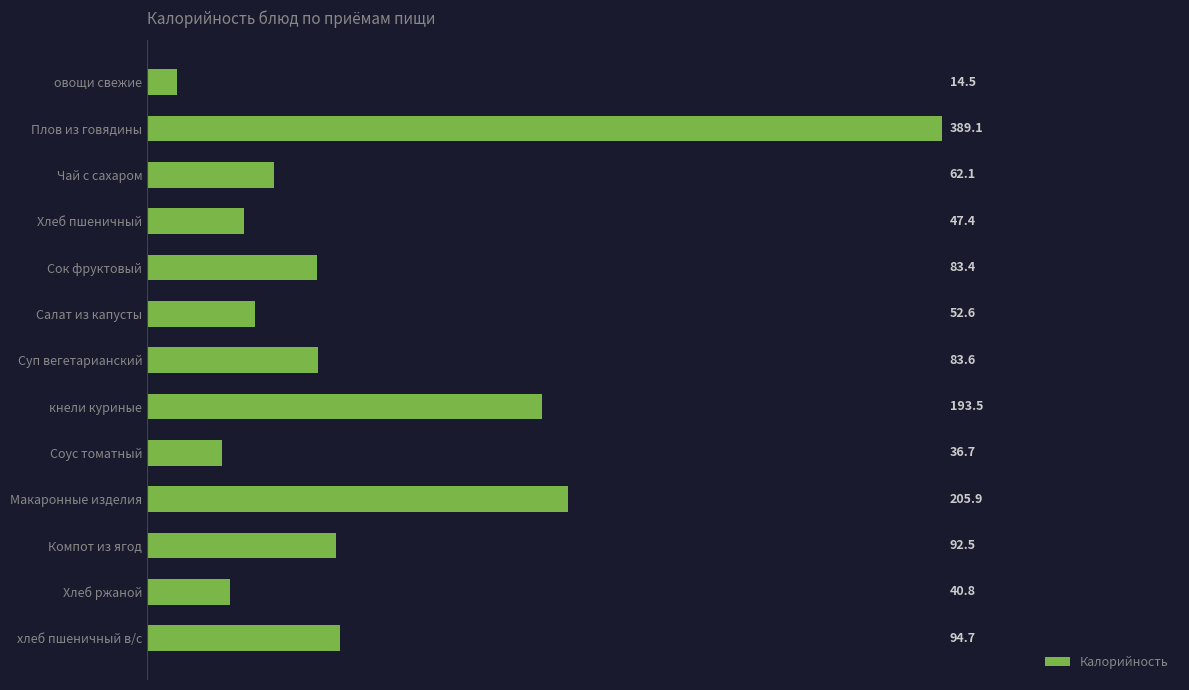

List the labels in order of value, largest first.

Плов из говядины, Макаронные изделия, кнели куриные, хлеб пшеничный в/с, Компот из ягод, Суп вегетарианский, Сок фруктовый, Чай с сахаром, Салат из капусты, Хлеб пшеничный, Хлеб ржаной, Соус томатный, овощи свежие